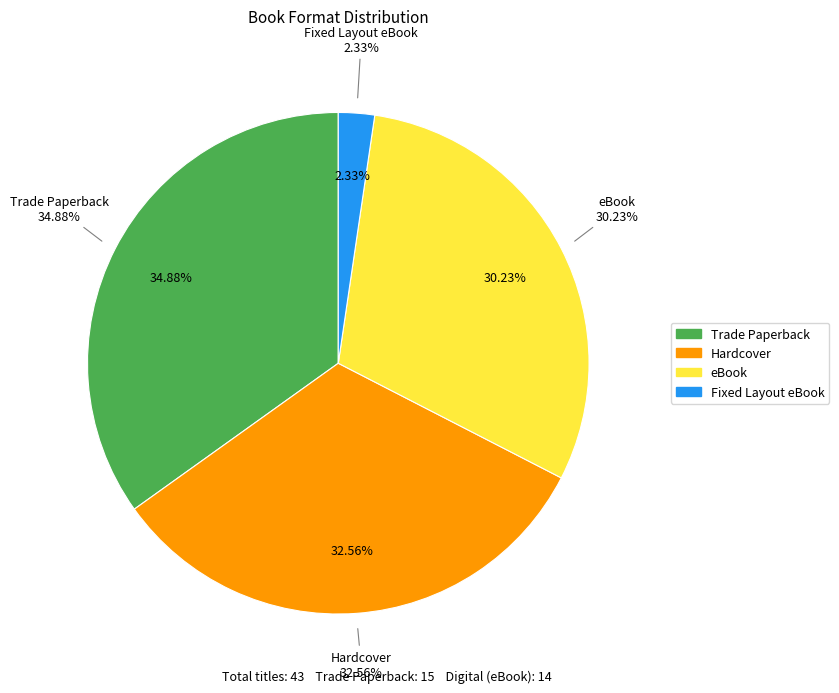

What is the change in value from Trade Paperback to eBook?

-2